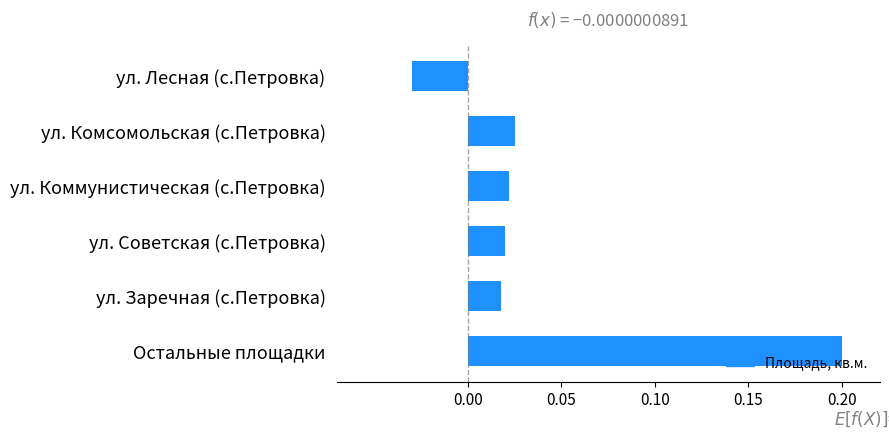

How many bars are there in total?

6